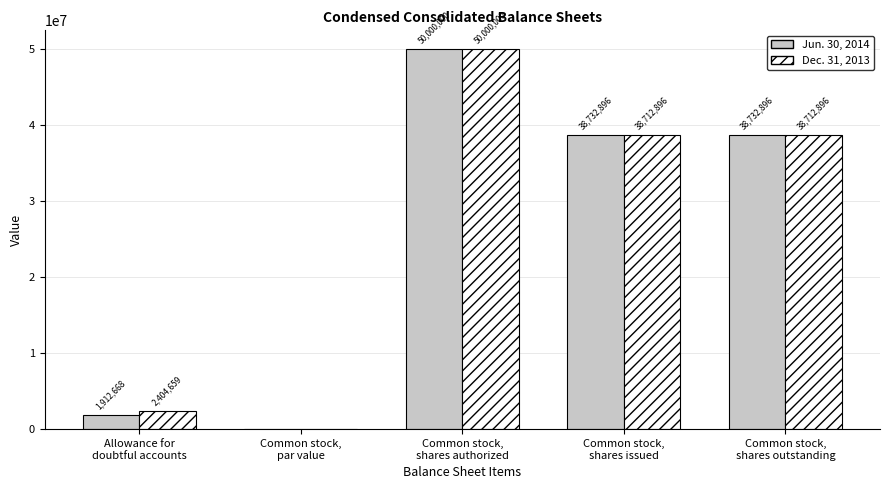

Which series has the largest total across all categories?

Dec. 31, 2013